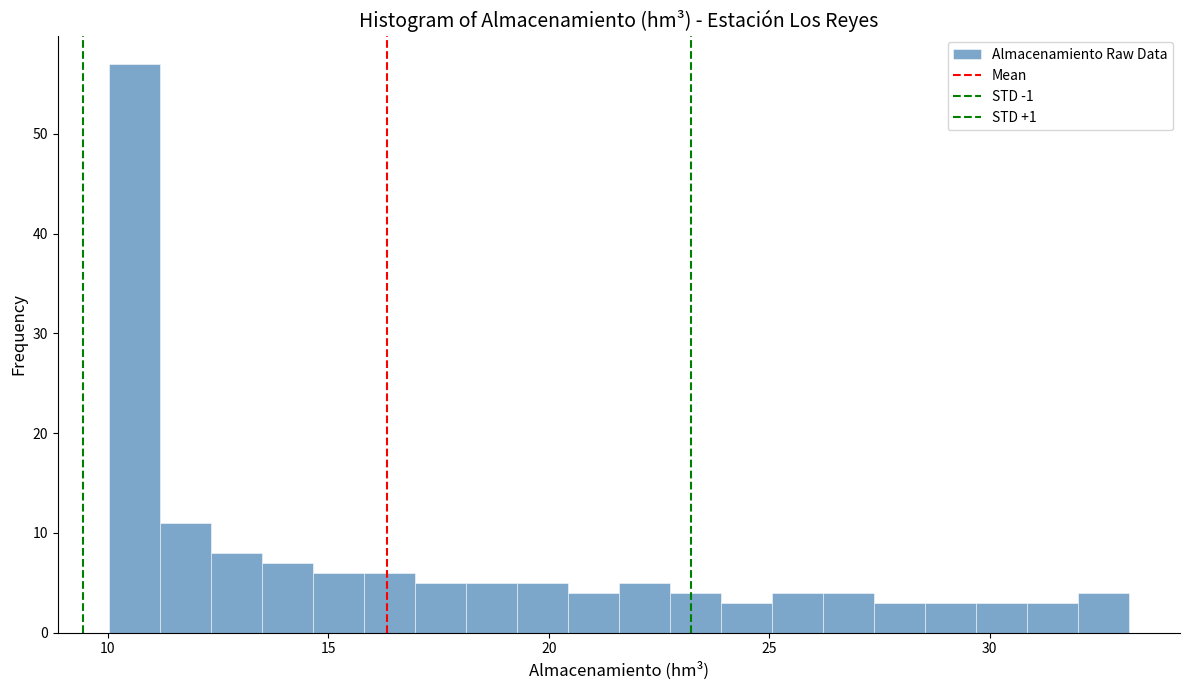

Read against the x-axis, roughly where is the centre of the tallest bar?

10.5